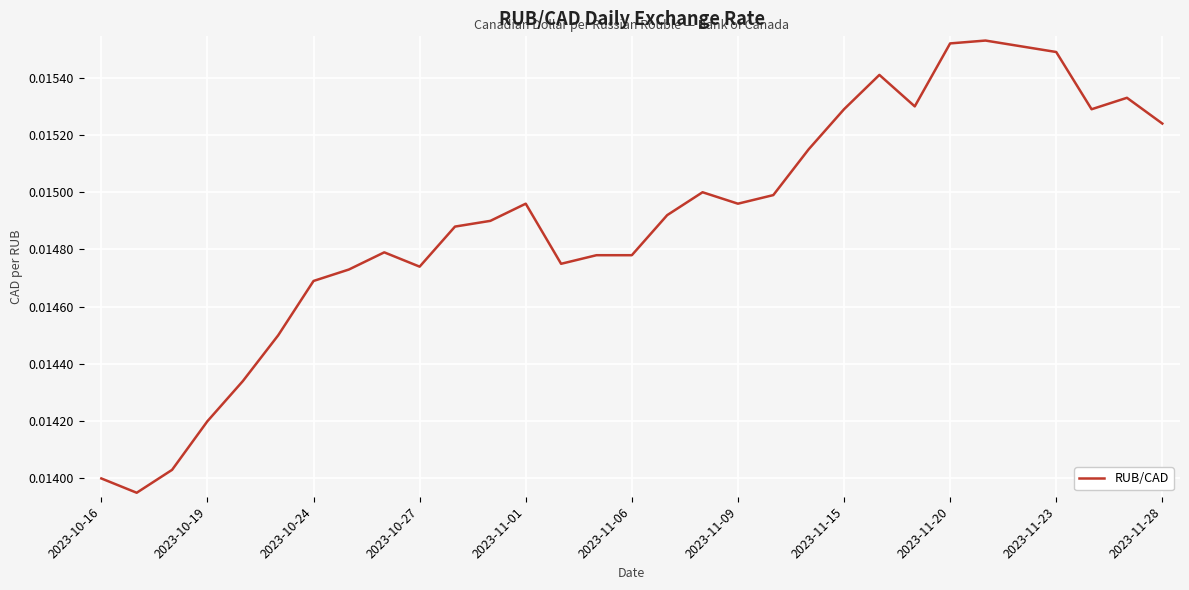

Does the chart display data point markers on the line(s)?

No